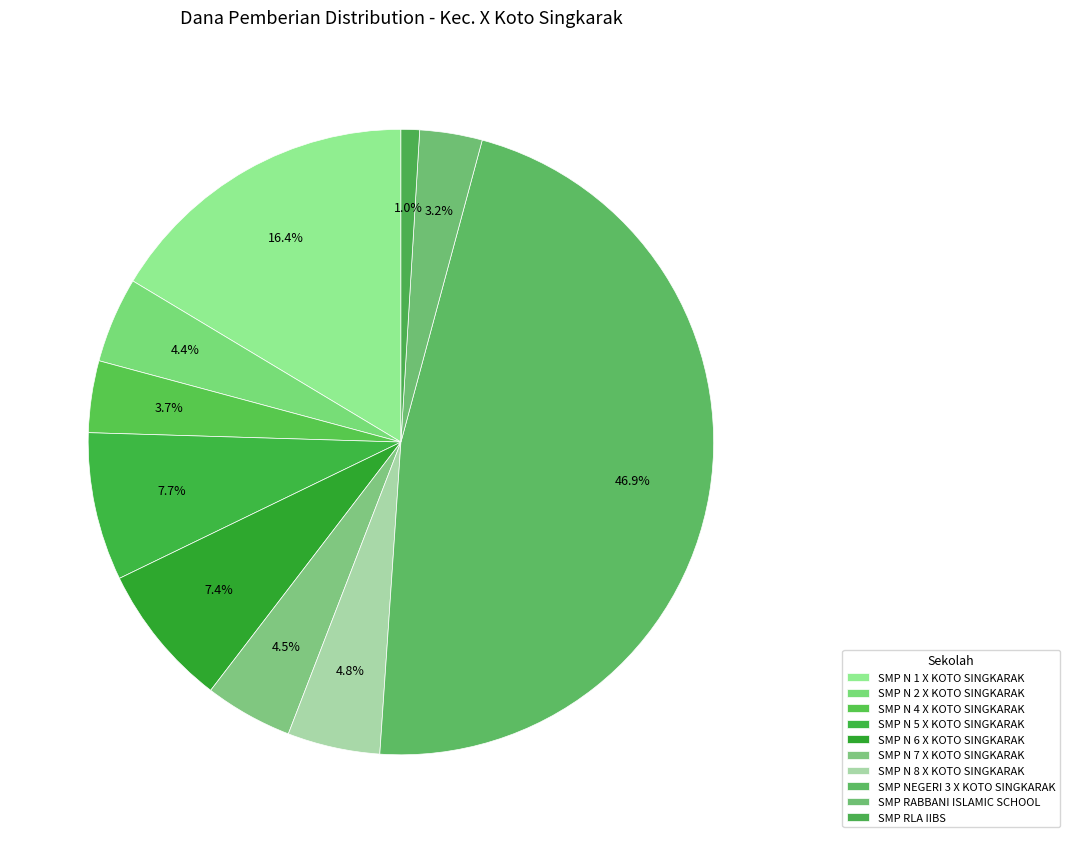

To the nearest percent, what is the combined percentage of SMP N 2 X KOTO SINGKARAK and SMP N 1 X KOTO SINGKARAK?

21%